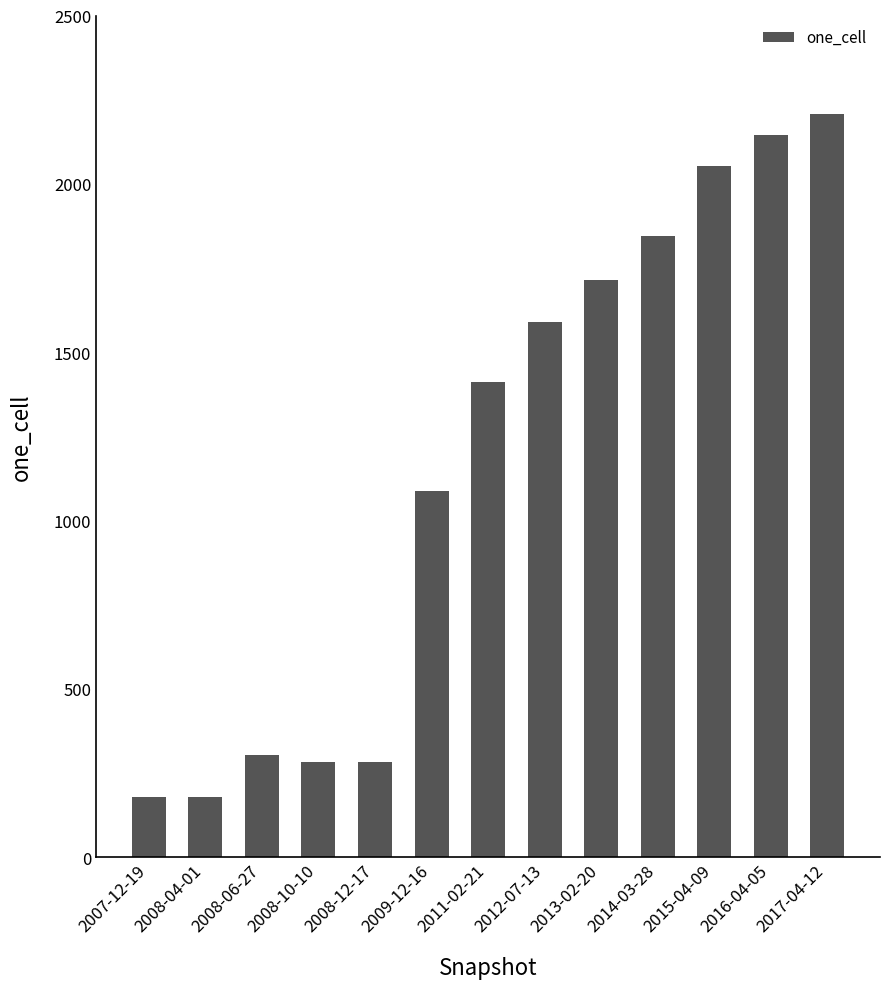

Which category has the highest value across all series?

2017-04-12